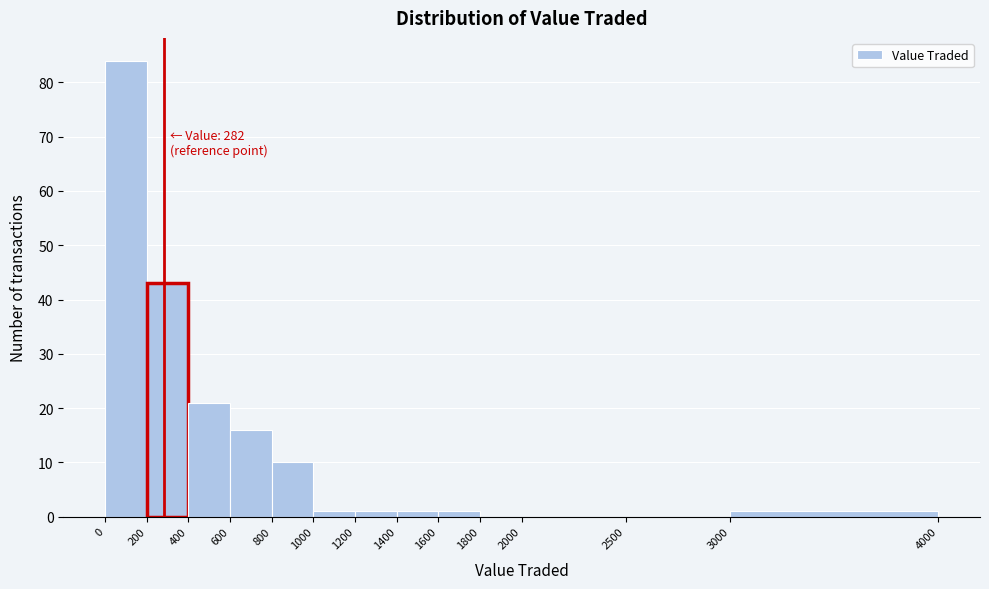

Which range on the x-axis has the tallest bar?

0 to 200